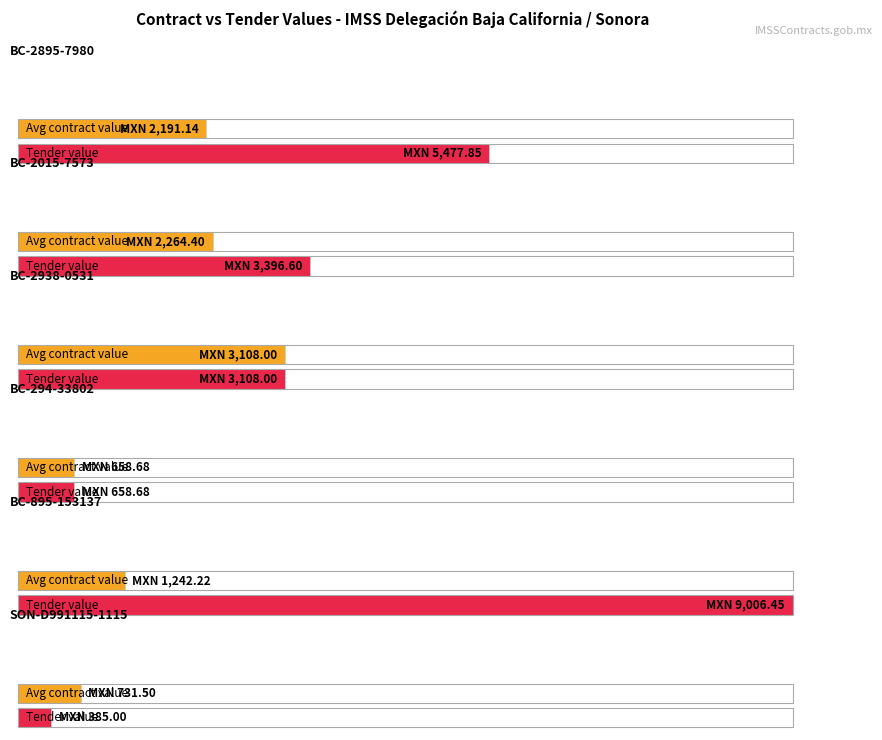

True or false: awards.value.amount has a value of 2191.1 at BC-2895-7980.

True